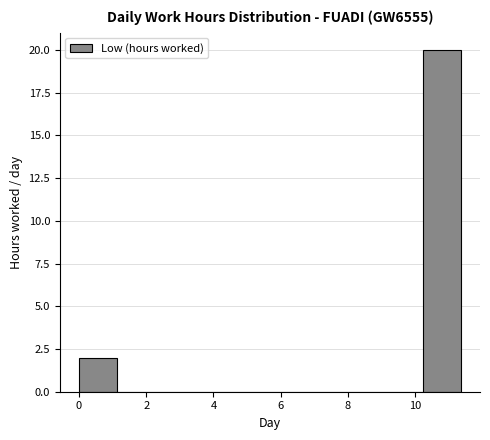

Reading left to right, transcribe this chart: for each bar, give the range it covers on the x-axis and its height. Neither the bar edges nor the heights are printed on the chart, so give them approximately, as read against the axes.

0.0 to 1.2: 2
1.2 to 2.2: 0
2.2 to 3.4: 0
3.4 to 4.6: 0
4.6 to 5.6: 0
5.6 to 6.8: 0
6.8 to 8.0: 0
8.0 to 9.0: 0
9.0 to 10.2: 0
10.2 to 11.4: 20